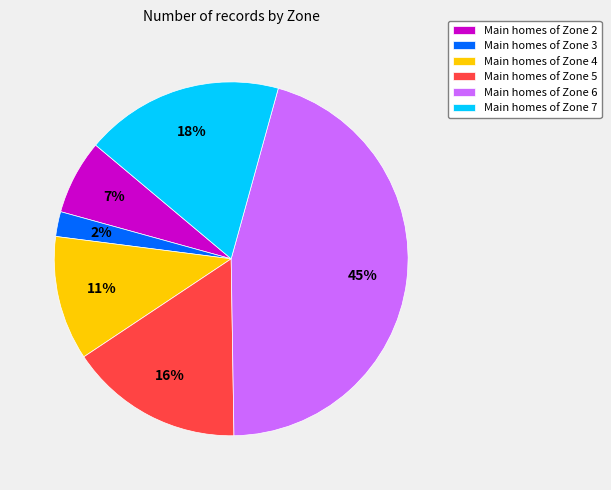

To the nearest percent, what is the difference between the largest and smallest slice percentages?

43%